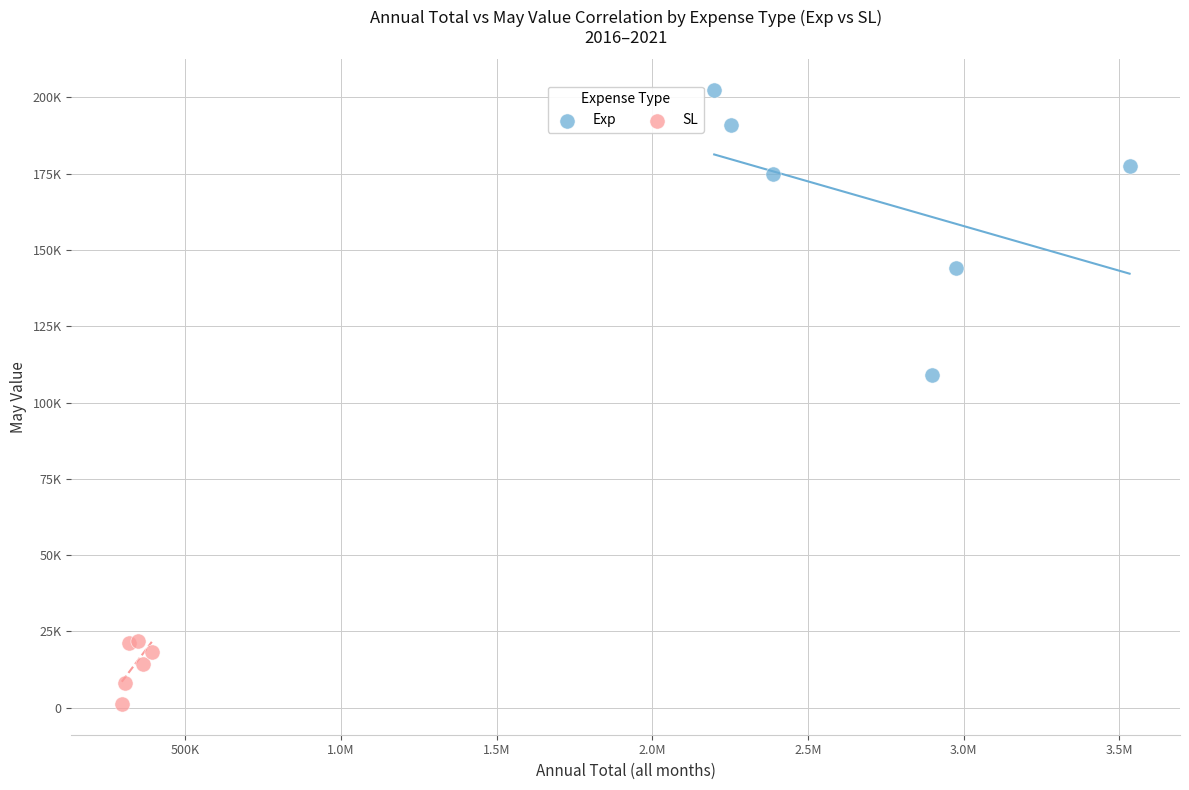

What are all the series names shown in the legend?

Exp, SL